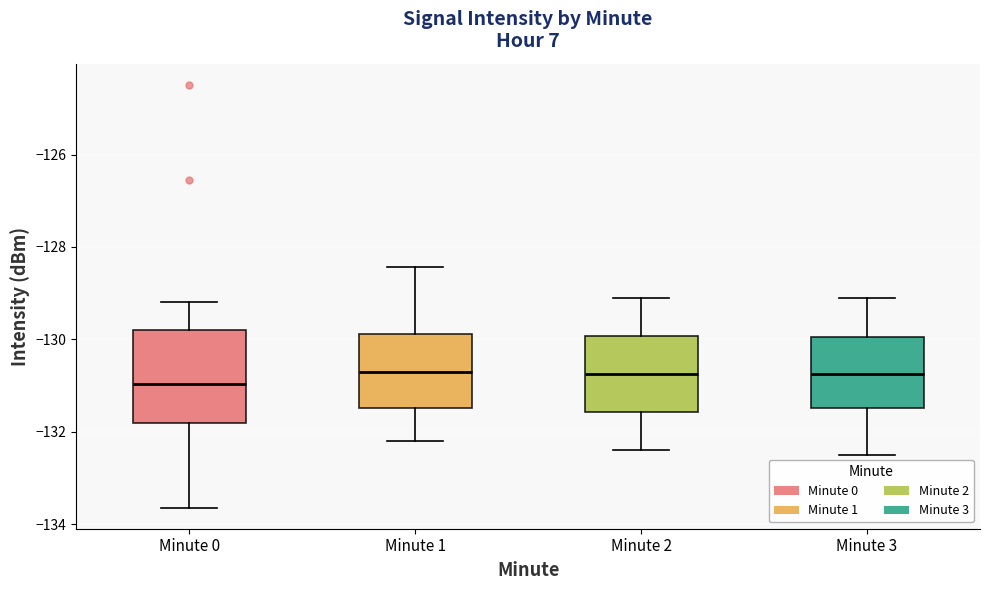

Reading left to right, read every box against the y-axis: the position of its median line, the range the box covers, and the ends of its whiskers. The values are not printed on the chart, so give them approximately, as read against the axis.

Minute 0: median -131.0, box -131.8 to -129.8, whiskers -133.6 to -129.2
Minute 1: median -130.6, box -131.4 to -129.8, whiskers -132.2 to -128.4
Minute 2: median -130.8, box -131.6 to -130.0, whiskers -132.4 to -129.0
Minute 3: median -130.8, box -131.4 to -130.0, whiskers -132.4 to -129.0